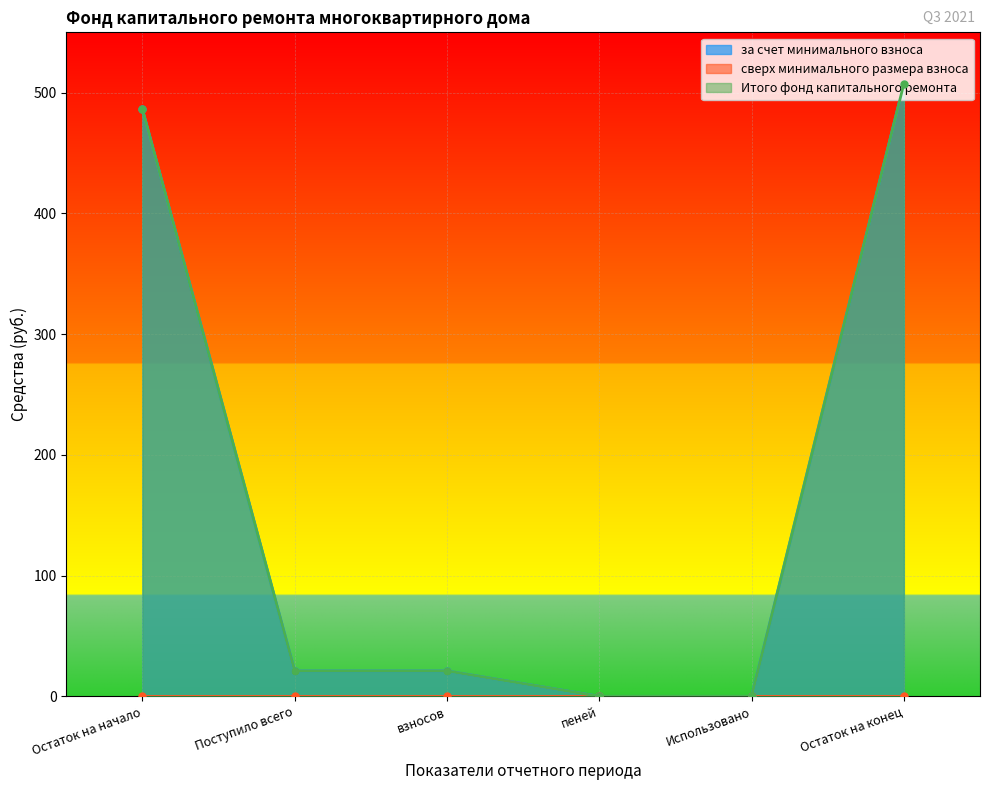

Does the chart display data point markers on the line(s)?

Yes